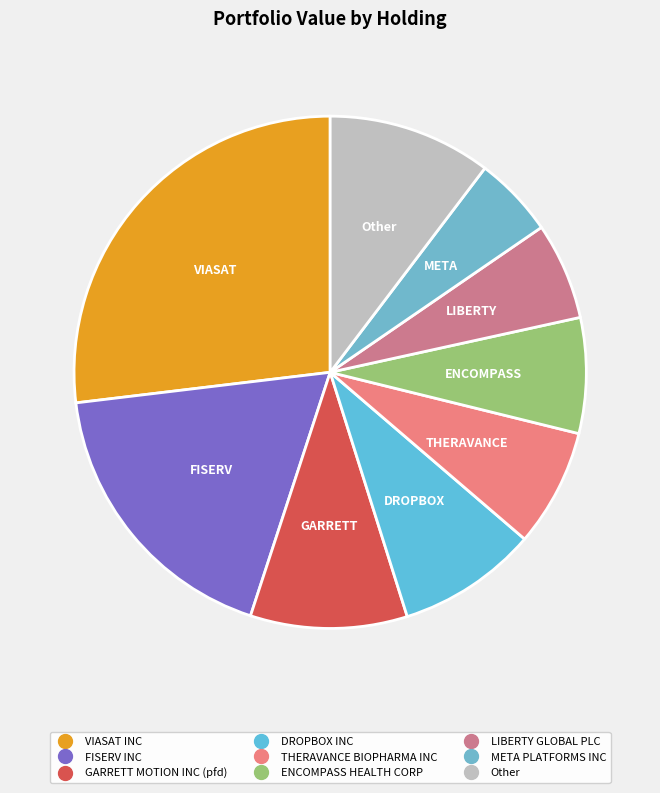

Which has a higher value, LIBERTY GLOBAL PLC or VIASAT INC?

VIASAT INC